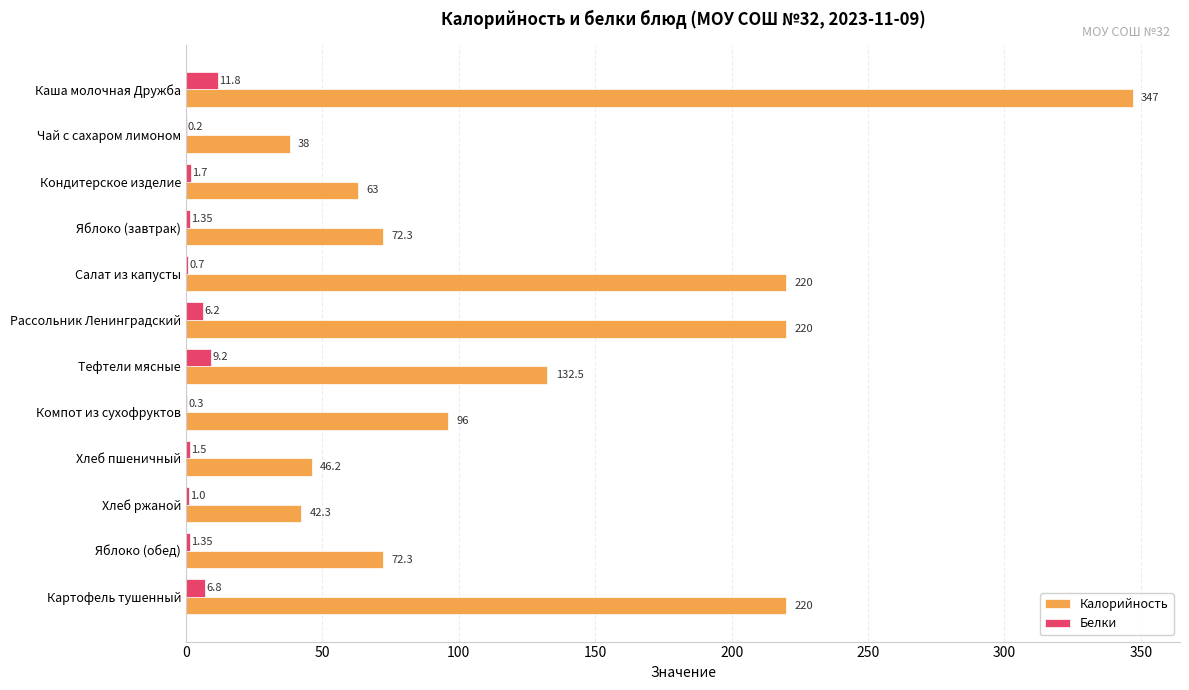

What is the total value across all series at Салат из капусты?

220.7